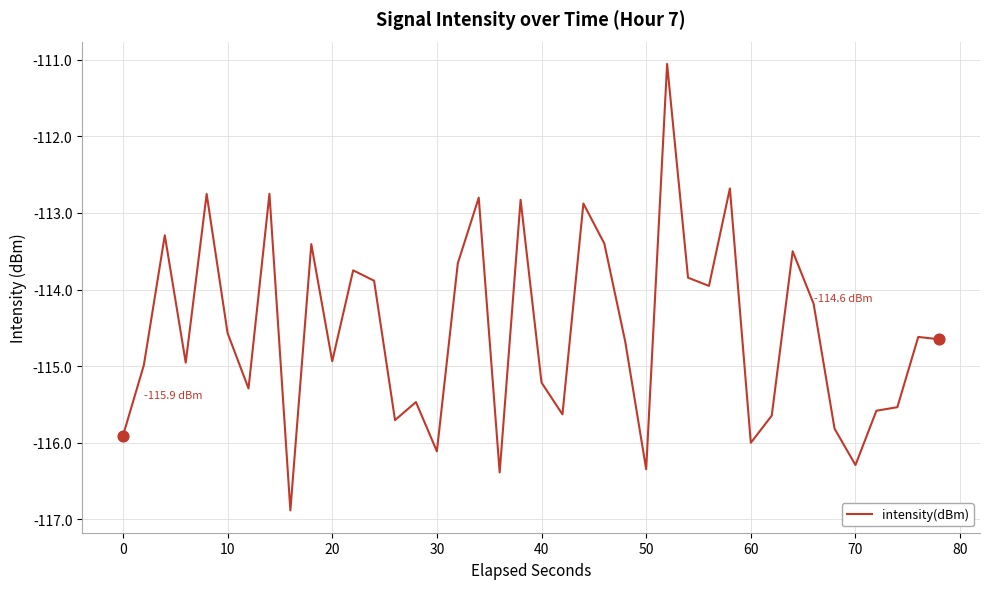

What is the maximum value shown in the chart?

-111.1